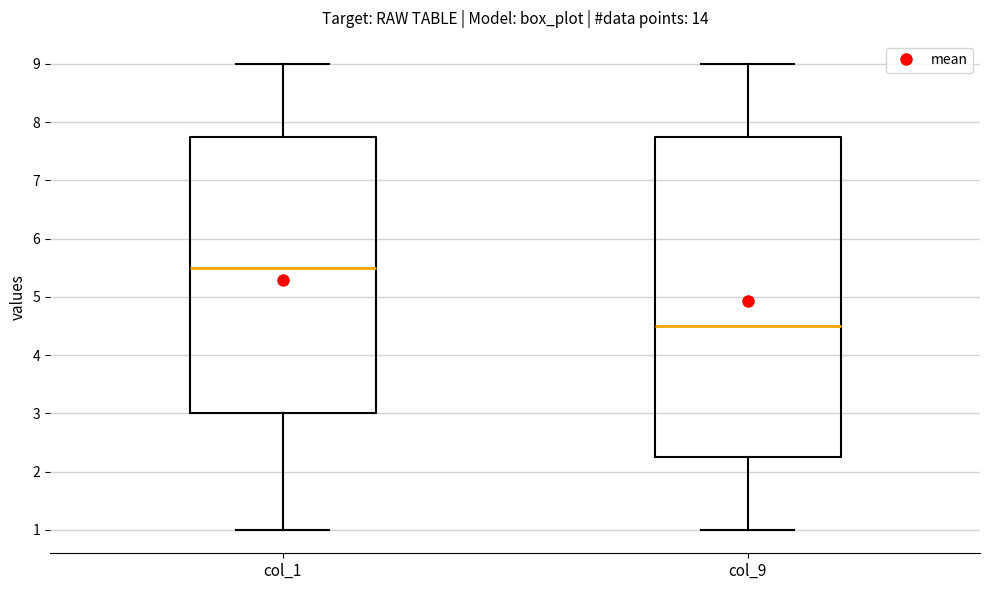

Reading left to right, read every box against the y-axis: the position of its median line, the range the box covers, and the ends of its whiskers. The values are not printed on the chart, so give them approximately, as read against the axis.

col_1: median 5.5, box 3.0 to 7.8, whiskers 1.0 to 9.0
col_9: median 4.5, box 2.3 to 7.8, whiskers 1.0 to 9.0